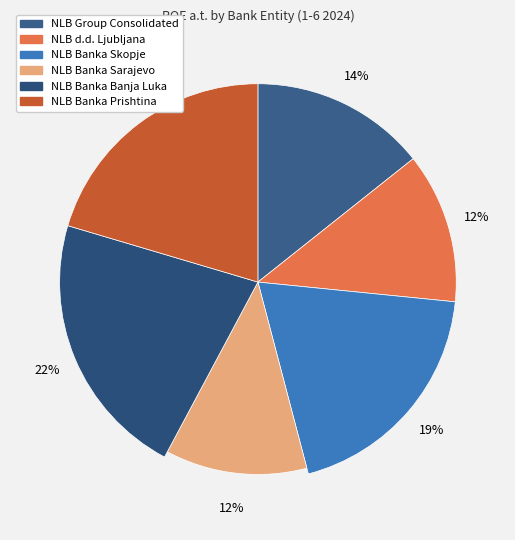

Is there a majority slice in this chart?

No